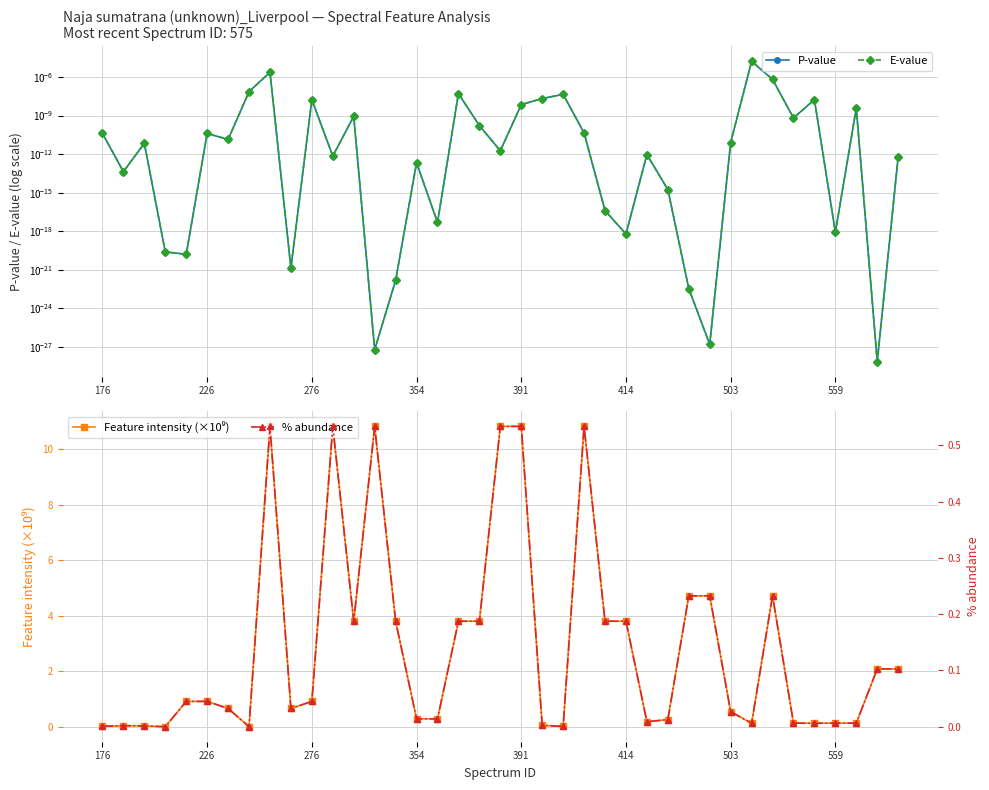

Is it true that E-value equals 0.0 at 503?

False